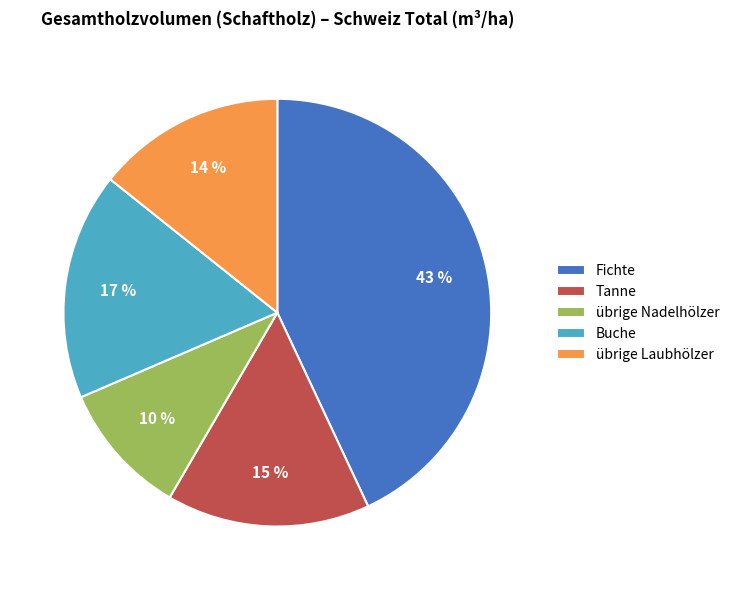

Count the number of slices in the pie.

5